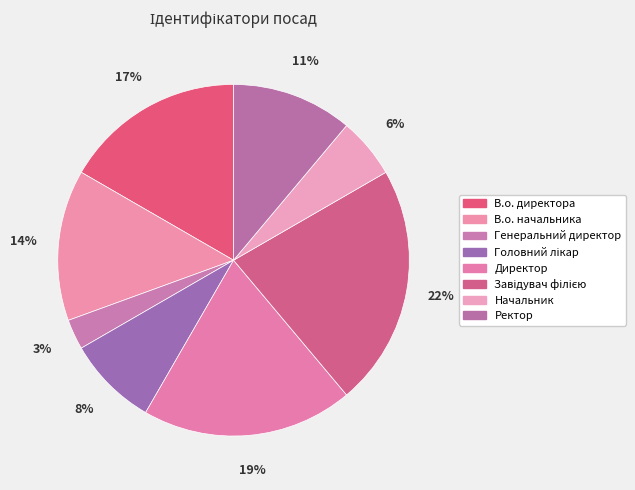

Does В.о. директора account for over 50% of the chart?

No